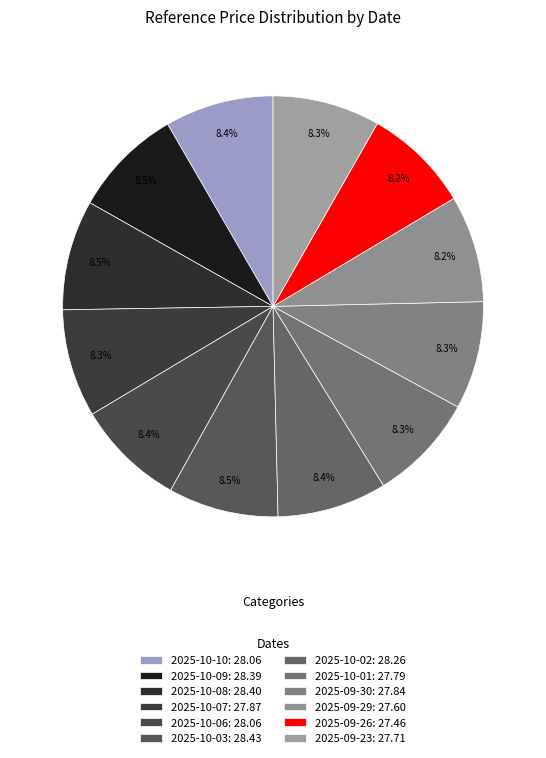

What percentage do 2025-10-01 and 2025-10-06 together represent?

16.6%